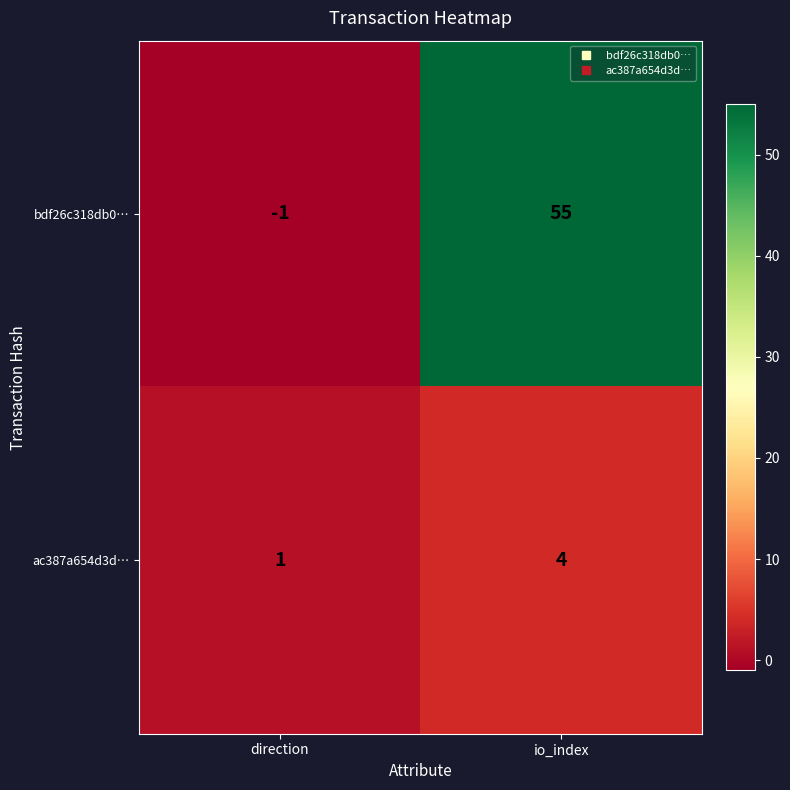

Is it true that ac387a654d3d… equals 7 at io_index?

False